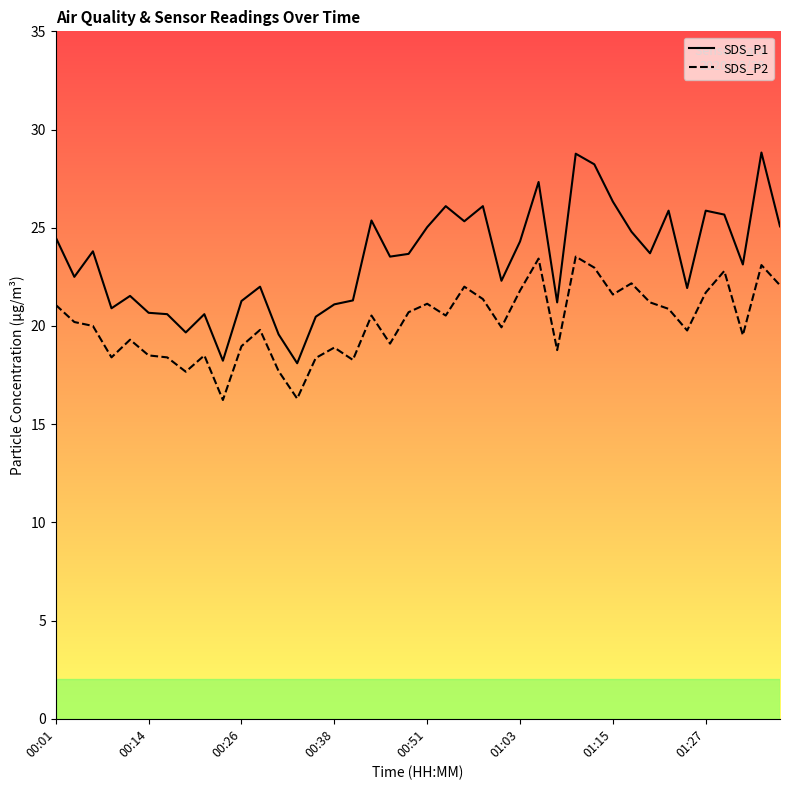

What is the difference between the maximum and minimum values in the SDS_P1 series?

10.7